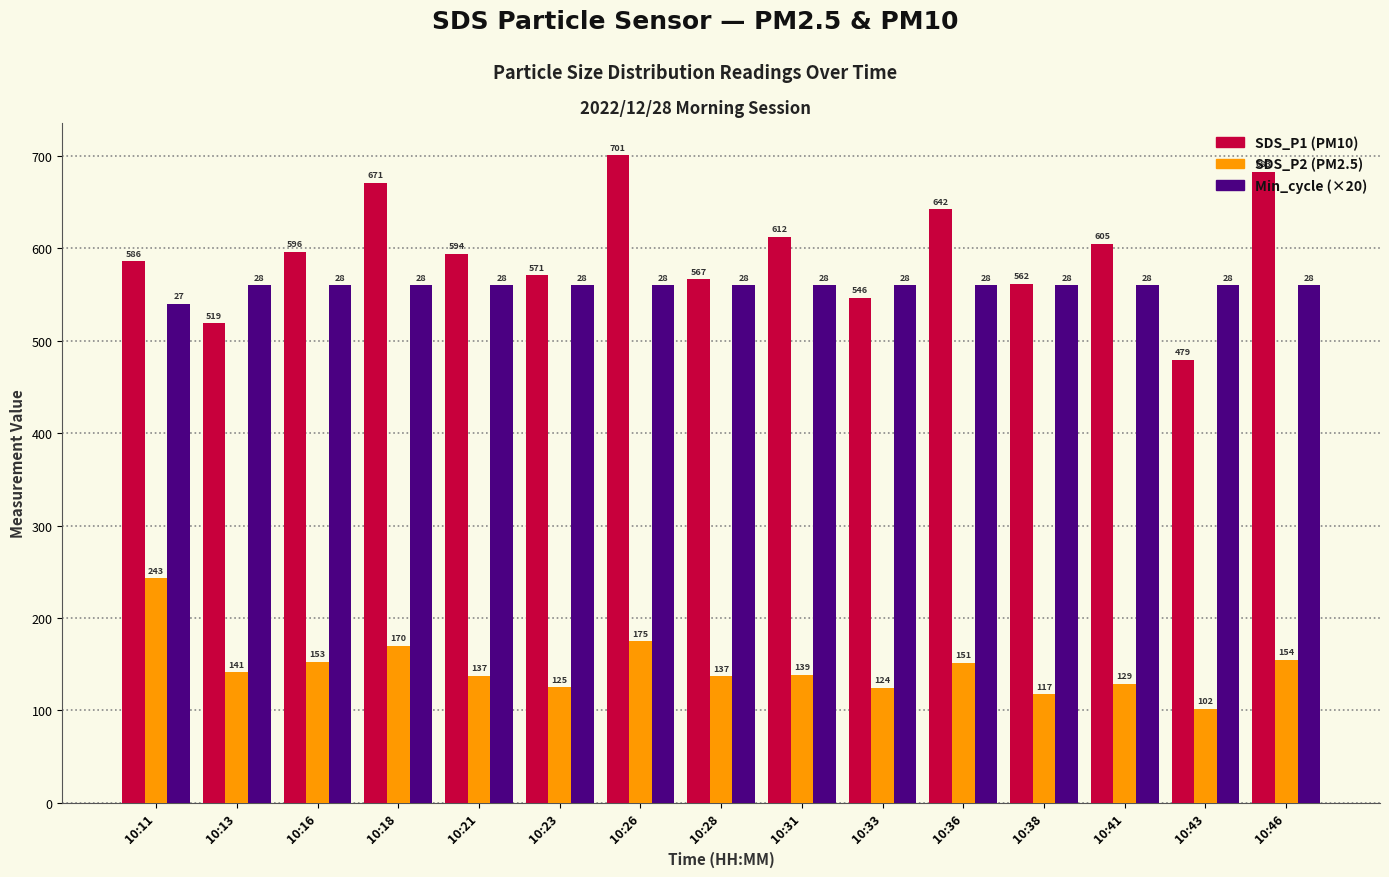

Which label corresponds to the smallest value in the chart?

10:43